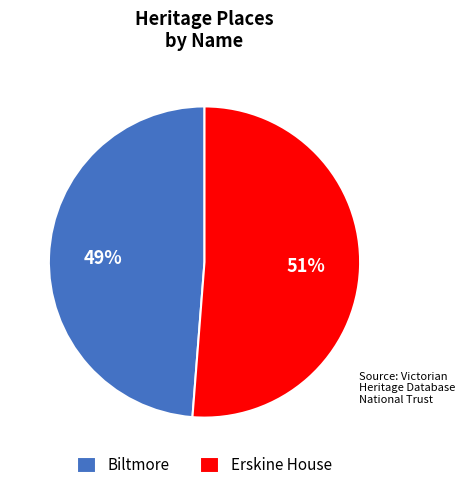

To the nearest percent, what is the difference between the Biltmore and Erskine House slice percentages?

2%